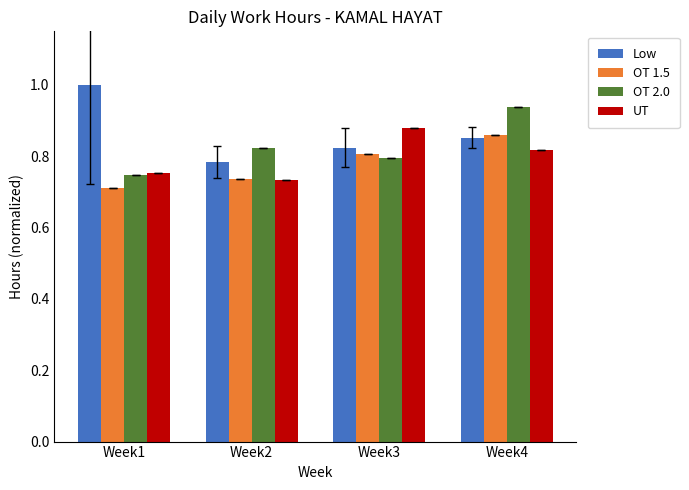

At which label is OT 2.0 closest to 0?

Week1